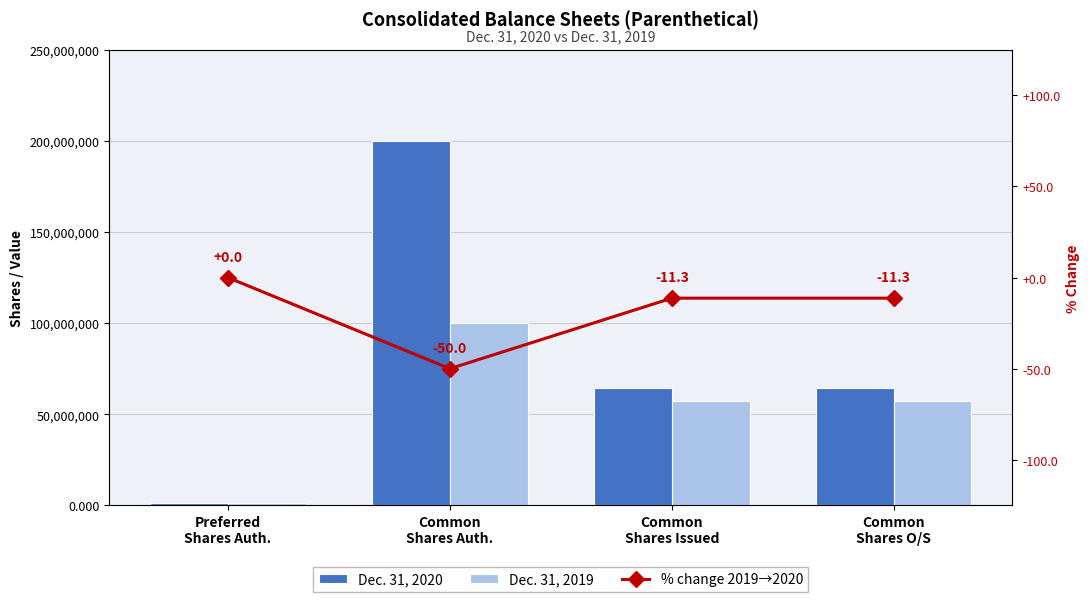

How many values in the Dec. 31, 2020 series exceed 64320244?

1